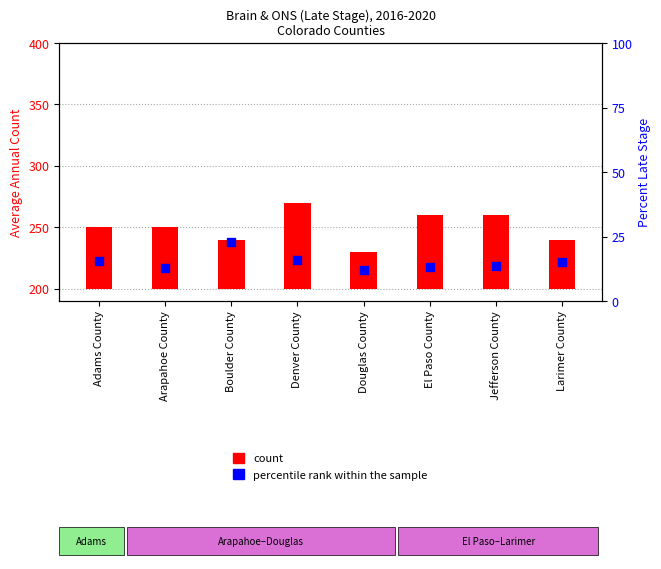

What is the ratio of the value at Adams County to the value at Boulder County?

0.7